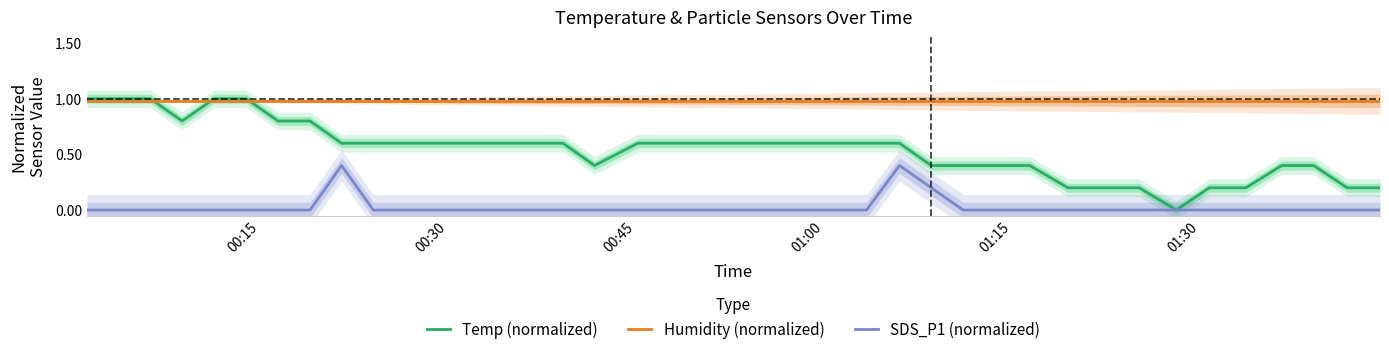

True or false: Humidity (normalized) and SDS_P1 (normalized) cross at least once.

False